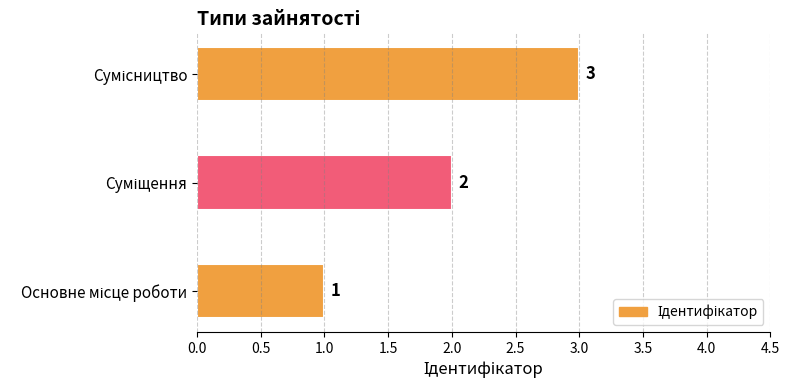

What is the maximum value shown in the chart?

3